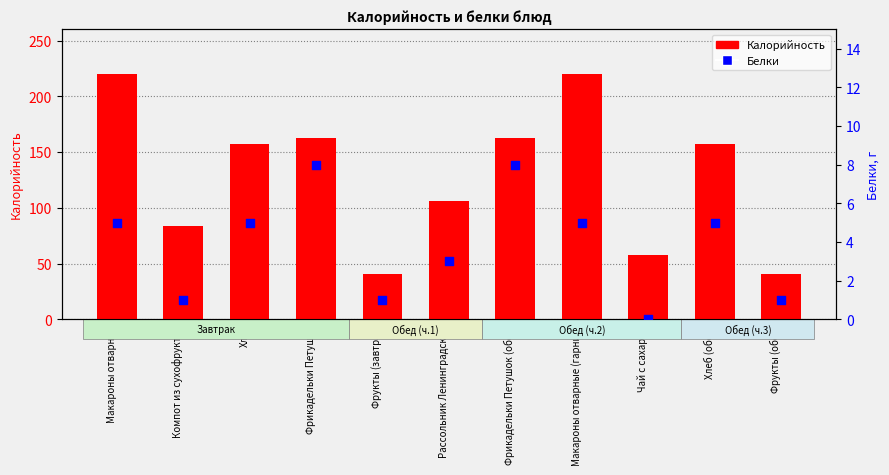

What is the total value across all series at Фрукты (завтрак)?

42